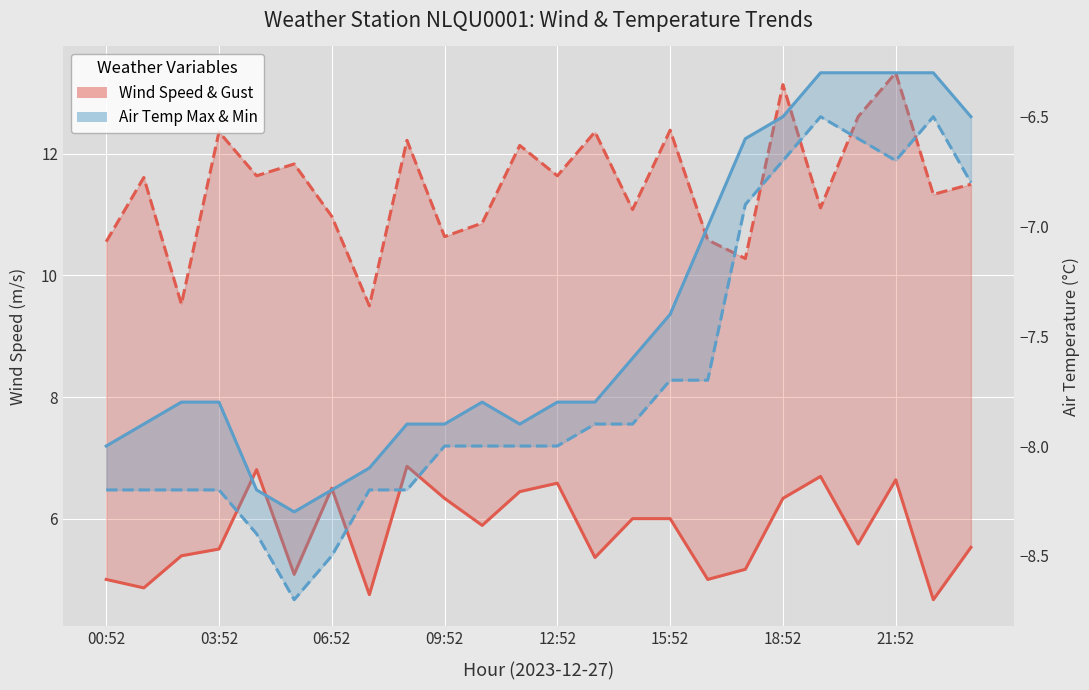

True or false: Wind Gust (m/s) has more than 0 points higher than both neighbors.

True